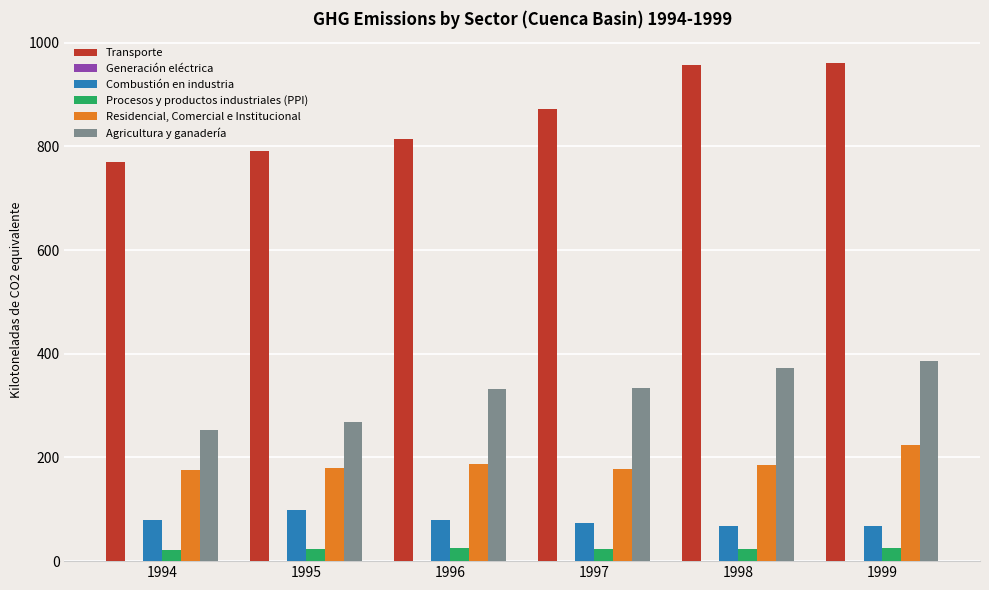

Is the value of Transporte at 1996 greater than the value of Procesos y productos industriales (PPI) at 1999?

Yes